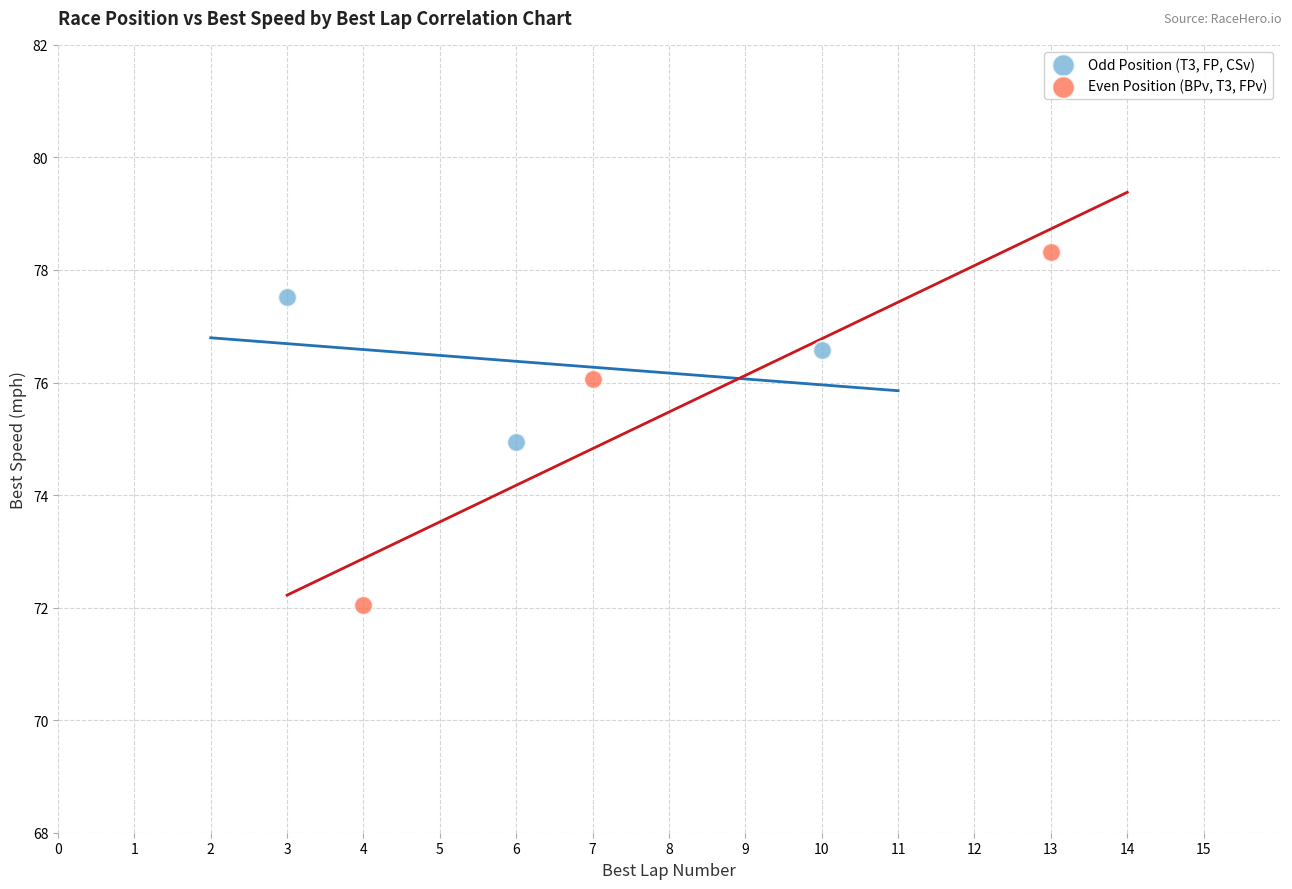

Which series has the widest spread of Y values?

Even Position (BPv, T3, FPv)